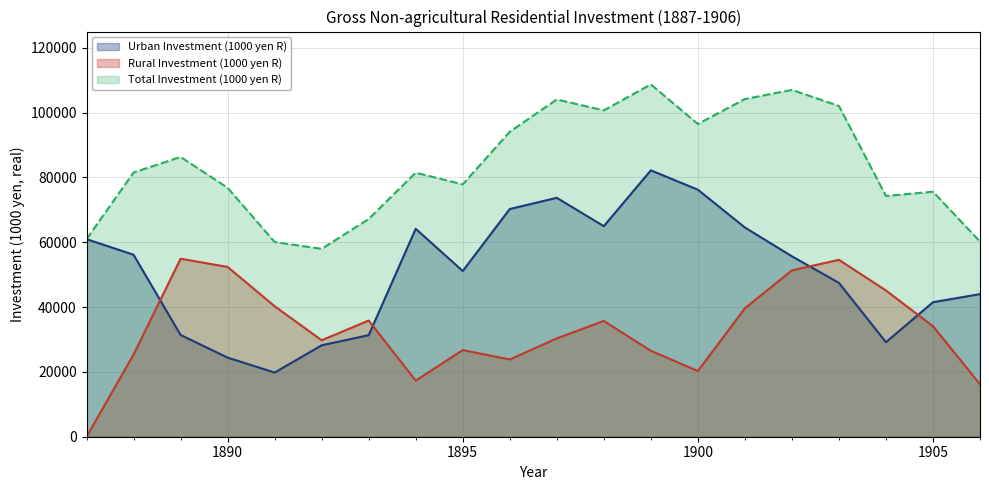

The Total Investment (1000 yen R) series shows 108686 at 1899. True or false?

True